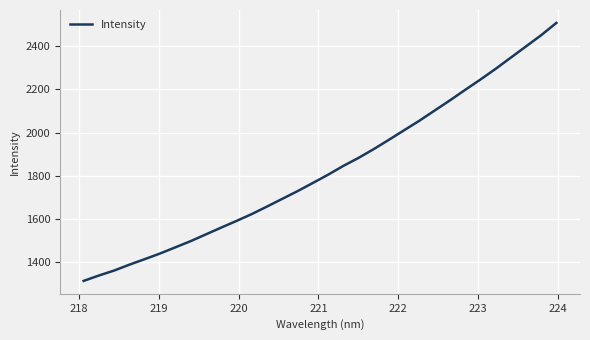

What is the greatest value displayed?

2506.6